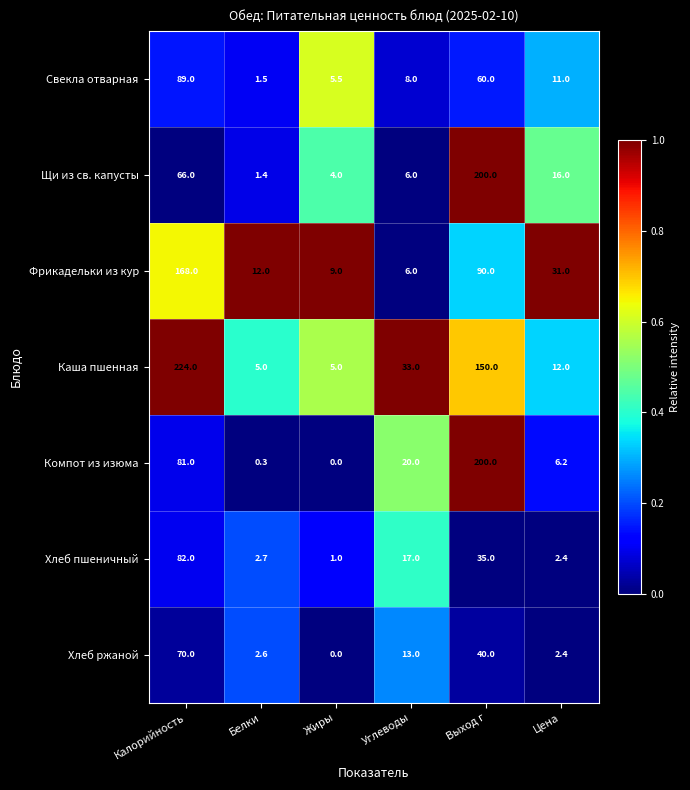

Where is Хлеб пшеничный nearest to the value 41?

Выход г